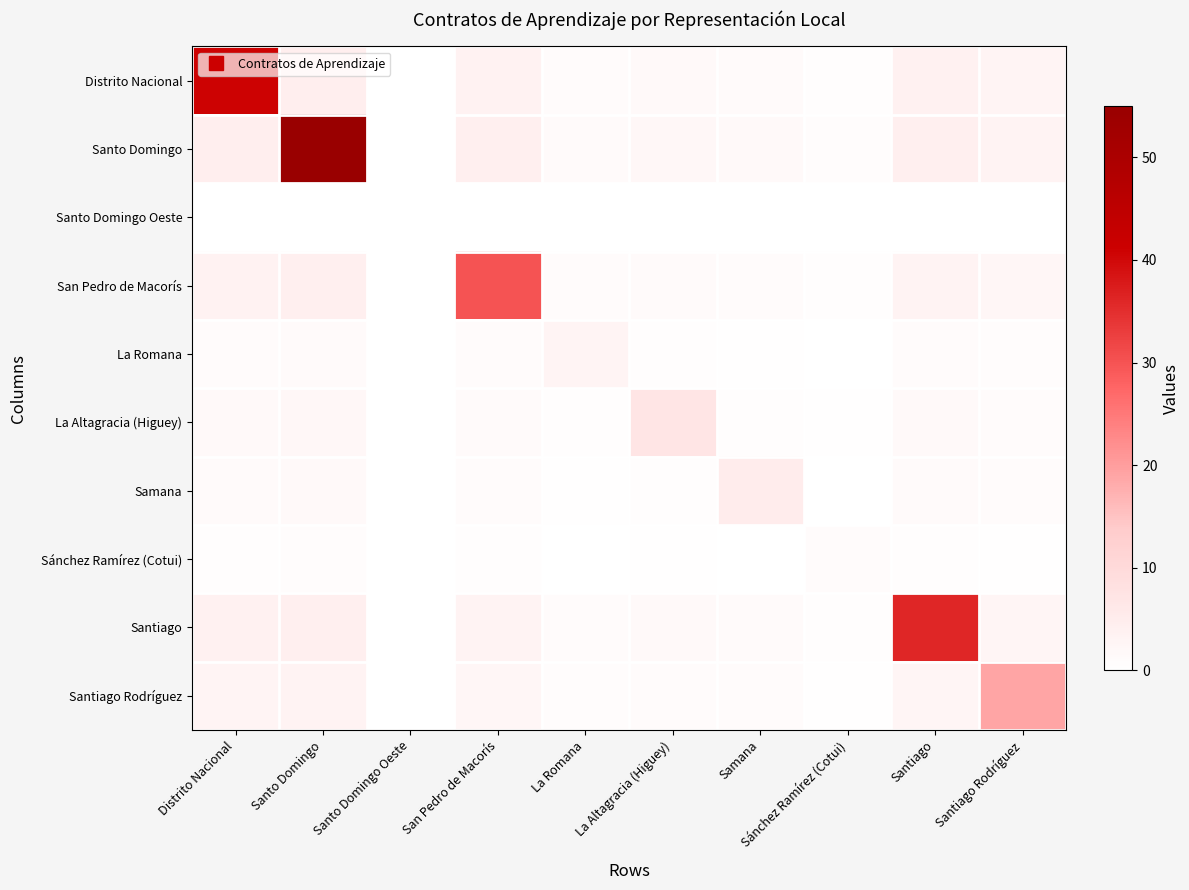

Reading left to right, extract all data points from this chart.

Distrito Nacional: Distrito Nacional=41.0	Santo Domingo=4.7	Santo Domingo Oeste=0.0	San Pedro de Macorís=3.5	La Romana=1.1	La Altagracia (Higuey)=1.7	Samana=1.4	Sánchez Ramírez (Cotui)=0.6	Santiago=3.8	Santiago Rodríguez=2.8
Santo Domingo: Distrito Nacional=4.7	Santo Domingo=55.0	Santo Domingo Oeste=0.0	San Pedro de Macorís=4.1	La Romana=1.3	La Altagracia (Higuey)=2.0	Samana=1.7	Sánchez Ramírez (Cotui)=0.7	Santiago=4.4	Santiago Rodríguez=3.2
Santo Domingo Oeste: Distrito Nacional=0.0	Santo Domingo=0.0	Santo Domingo Oeste=0.0	San Pedro de Macorís=0.0	La Romana=0.0	La Altagracia (Higuey)=0.0	Samana=0.0	Sánchez Ramírez (Cotui)=0.0	Santiago=0.0	Santiago Rodríguez=0.0
San Pedro de Macorís: Distrito Nacional=3.5	Santo Domingo=4.1	Santo Domingo Oeste=0.0	San Pedro de Macorís=30.0	La Romana=0.9	La Altagracia (Higuey)=1.4	Samana=1.2	Sánchez Ramírez (Cotui)=0.5	Santiago=3.3	Santiago Rodríguez=2.4
La Romana: Distrito Nacional=1.1	Santo Domingo=1.3	Santo Domingo Oeste=0.0	San Pedro de Macorís=0.9	La Romana=3.0	La Altagracia (Higuey)=0.5	Samana=0.4	Sánchez Ramírez (Cotui)=0.2	Santiago=1.0	Santiago Rodríguez=0.8
La Altagracia (Higuey): Distrito Nacional=1.7	Santo Domingo=2.0	Santo Domingo Oeste=0.0	San Pedro de Macorís=1.4	La Romana=0.5	La Altagracia (Higuey)=7.0	Samana=0.6	Sánchez Ramírez (Cotui)=0.3	Santiago=1.6	Santiago Rodríguez=1.2
Samana: Distrito Nacional=1.4	Santo Domingo=1.7	Santo Domingo Oeste=0.0	San Pedro de Macorís=1.2	La Romana=0.4	La Altagracia (Higuey)=0.6	Samana=5.0	Sánchez Ramírez (Cotui)=0.2	Santiago=1.3	Santiago Rodríguez=1.0
Sánchez Ramírez (Cotui): Distrito Nacional=0.6	Santo Domingo=0.7	Santo Domingo Oeste=0.0	San Pedro de Macorís=0.5	La Romana=0.2	La Altagracia (Higuey)=0.3	Samana=0.2	Sánchez Ramírez (Cotui)=1.0	Santiago=0.6	Santiago Rodríguez=0.4
Santiago: Distrito Nacional=3.8	Santo Domingo=4.4	Santo Domingo Oeste=0.0	San Pedro de Macorís=3.3	La Romana=1.0	La Altagracia (Higuey)=1.6	Samana=1.3	Sánchez Ramírez (Cotui)=0.6	Santiago=36.0	Santiago Rodríguez=2.6
Santiago Rodríguez: Distrito Nacional=2.8	Santo Domingo=3.2	Santo Domingo Oeste=0.0	San Pedro de Macorís=2.4	La Romana=0.8	La Altagracia (Higuey)=1.2	Samana=1.0	Sánchez Ramírez (Cotui)=0.4	Santiago=2.6	Santiago Rodríguez=19.0